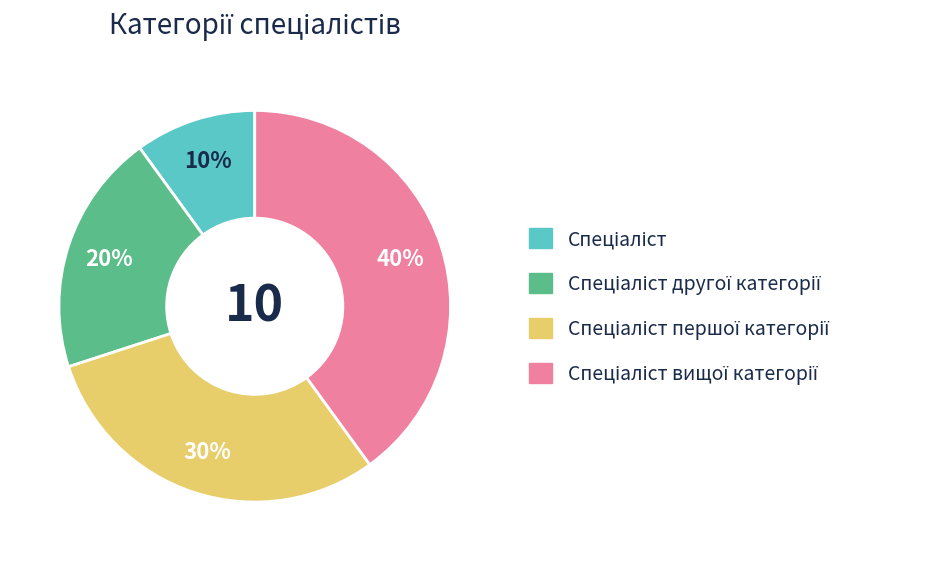

To the nearest percent, what is the difference between the largest and smallest slice percentages?

30%